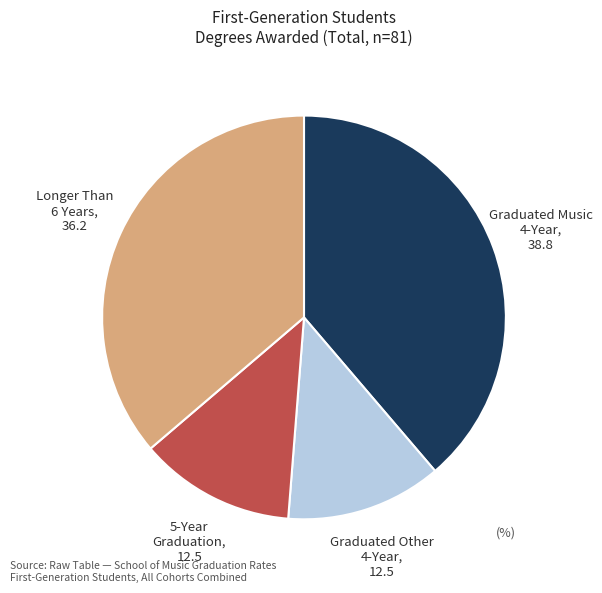

Is there any slice that represents more than half of the pie?

No